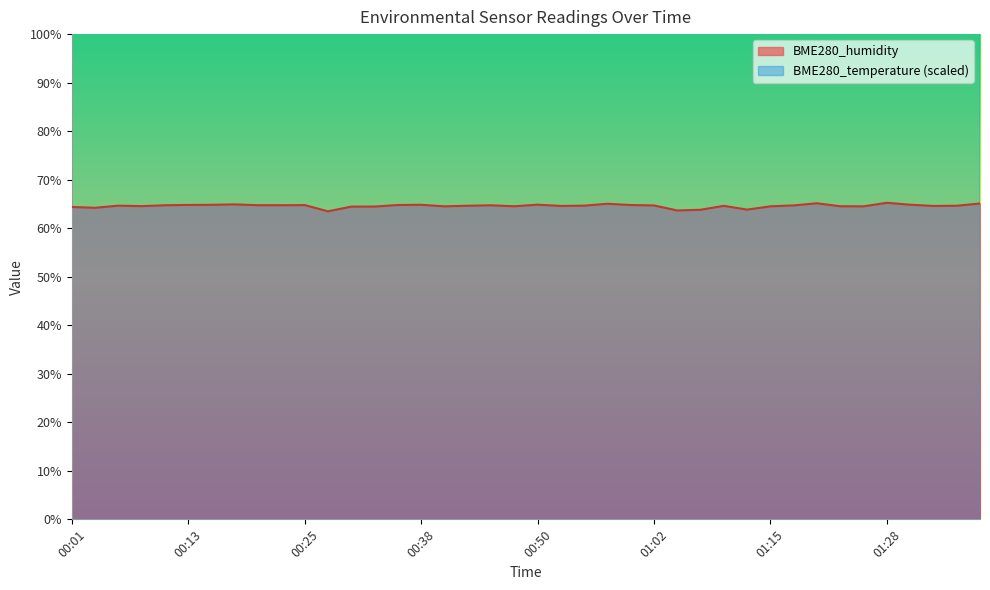

How many data points does each series have?

40